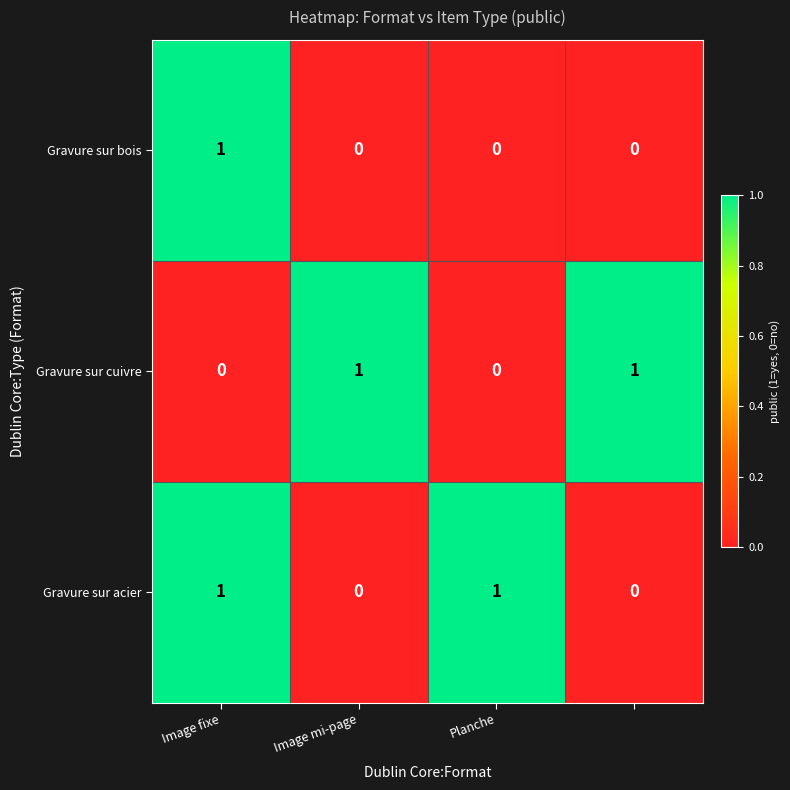

Count the Gravure sur bois values in the range 0 to 1.

4